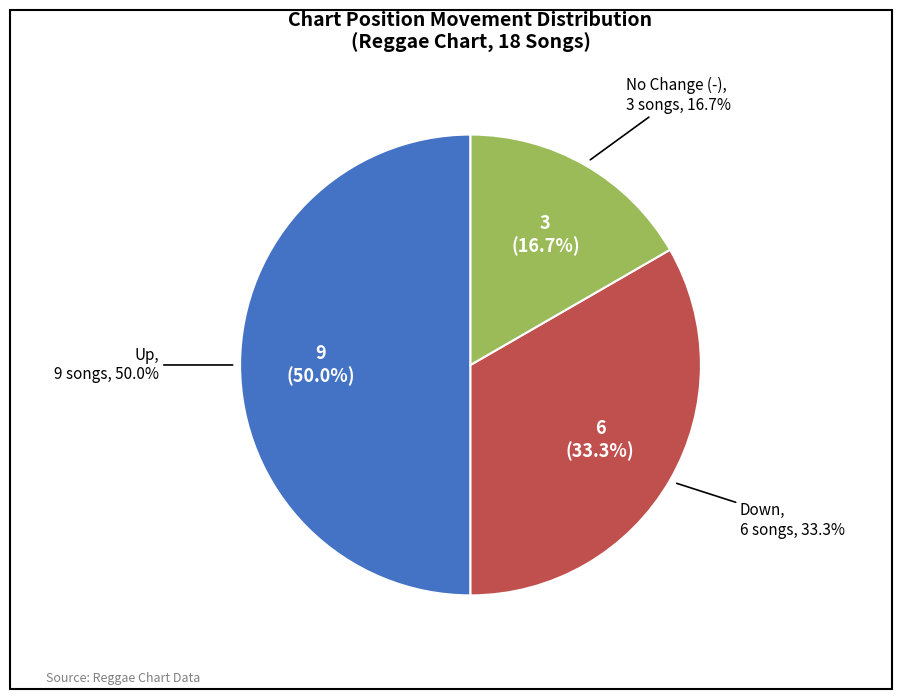

Is the sum of down and up greater than half?

Yes